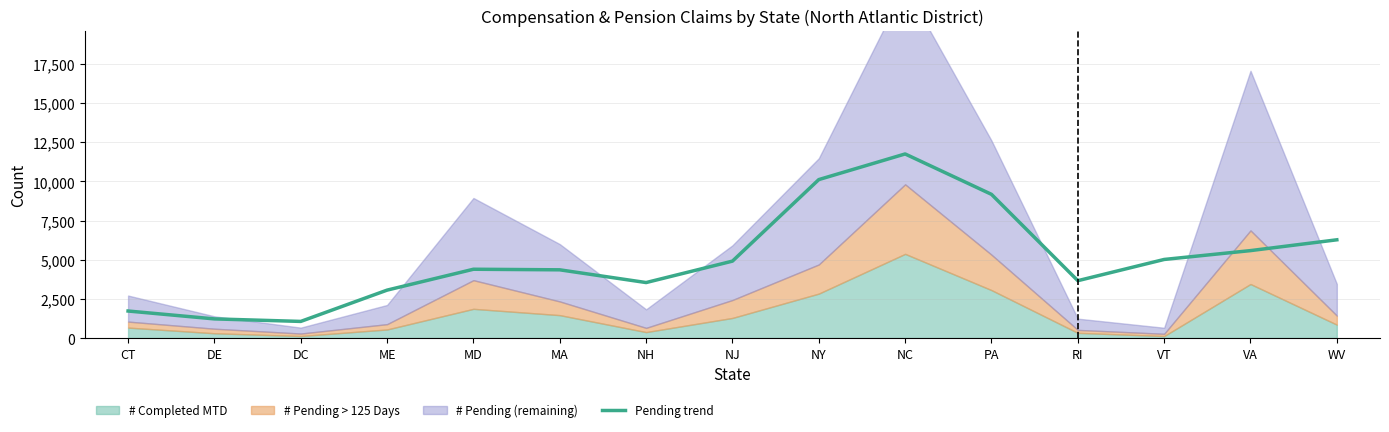

List the labels in order of value, largest first.

NC, NY, PA, WV, VA, VT, NJ, MD, MA, RI, NH, ME, CT, DE, DC